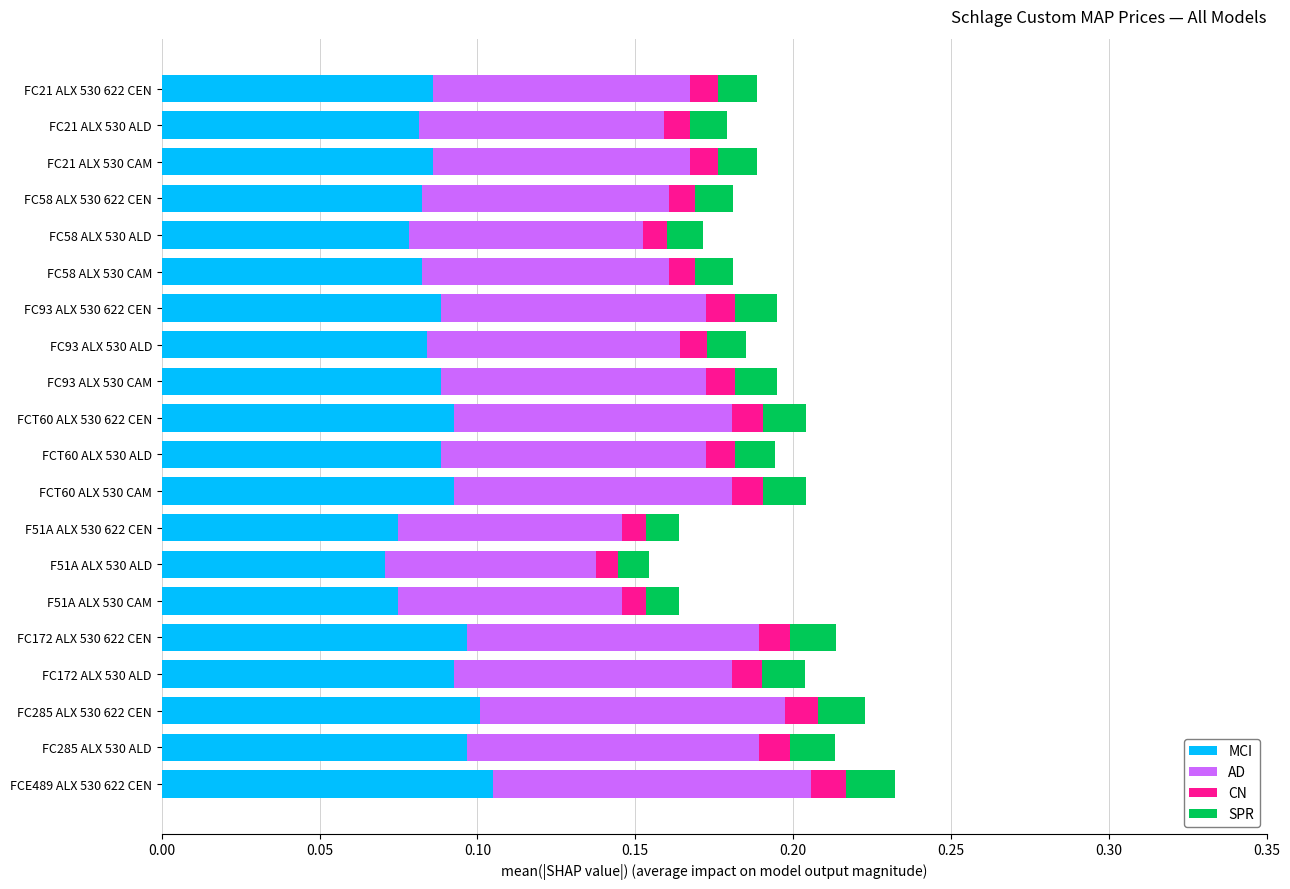

The MCI series shows 0.0 at FC21 ALX 530 CAM. True or false?

False